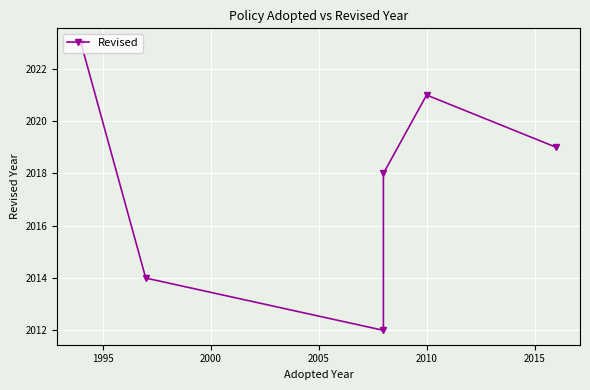

What is the value of the 5th point from the left?

2021